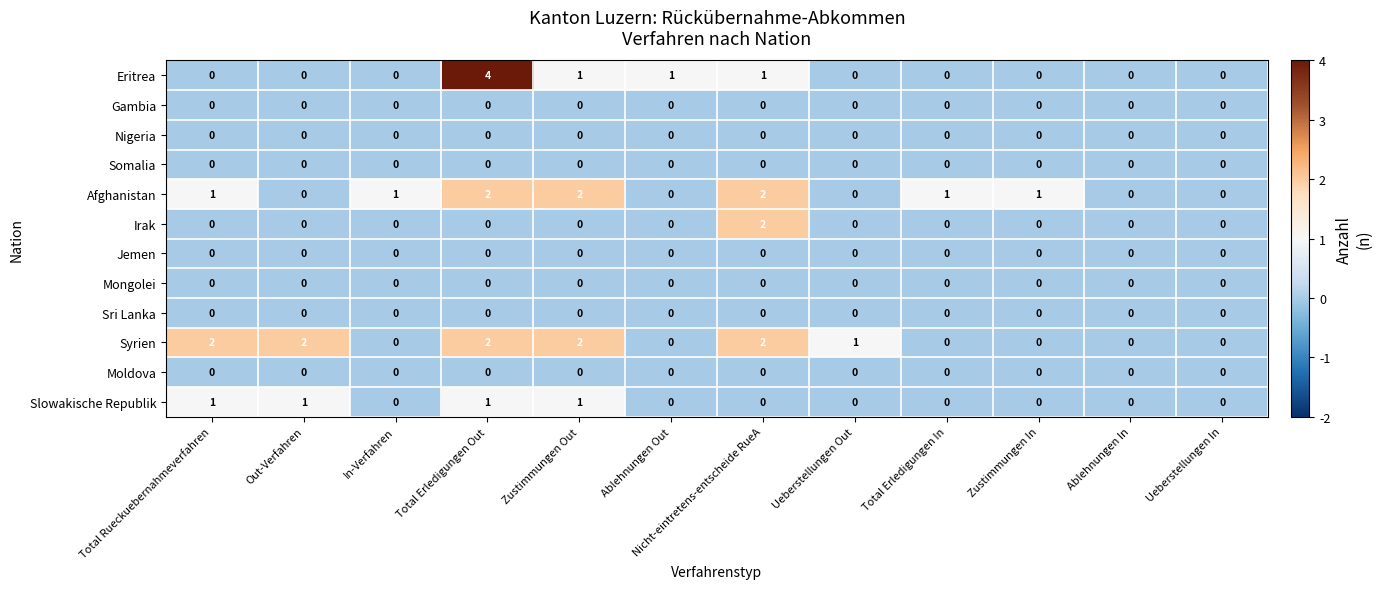

Which series has the widest spread of values?

Eritrea